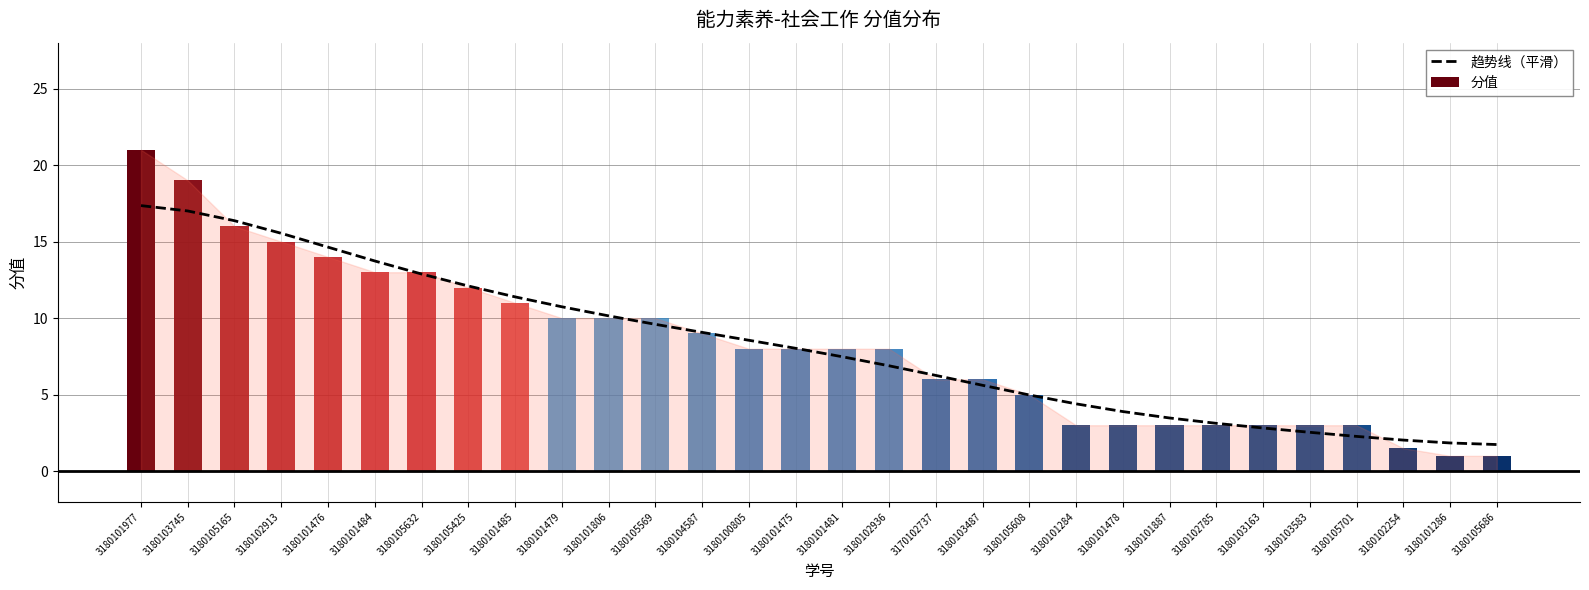

Reading right to left, list all the values displayed in this chart.

3180105686=1.7	3180101286=1.8	3180102254=2.0	3180105701=2.3	3180103583=2.5	3180103163=2.8	3180102785=3.1	3180101887=3.5	3180101478=3.9	3180101284=4.4	3180105608=5.0	3180103487=5.6	3170102737=6.3	3180102936=6.9	3180101481=7.5	3180101475=8.0	3180100805=8.6	3180104587=9.1	3180105569=9.6	3180101806=10.1	3180101479=10.7	3180101485=11.4	3180105425=12.1	3180105632=12.9	3180101484=13.7	3180101476=14.6	3180102913=15.5	3180105165=16.4	3180103745=17.0	3180101977=17.4